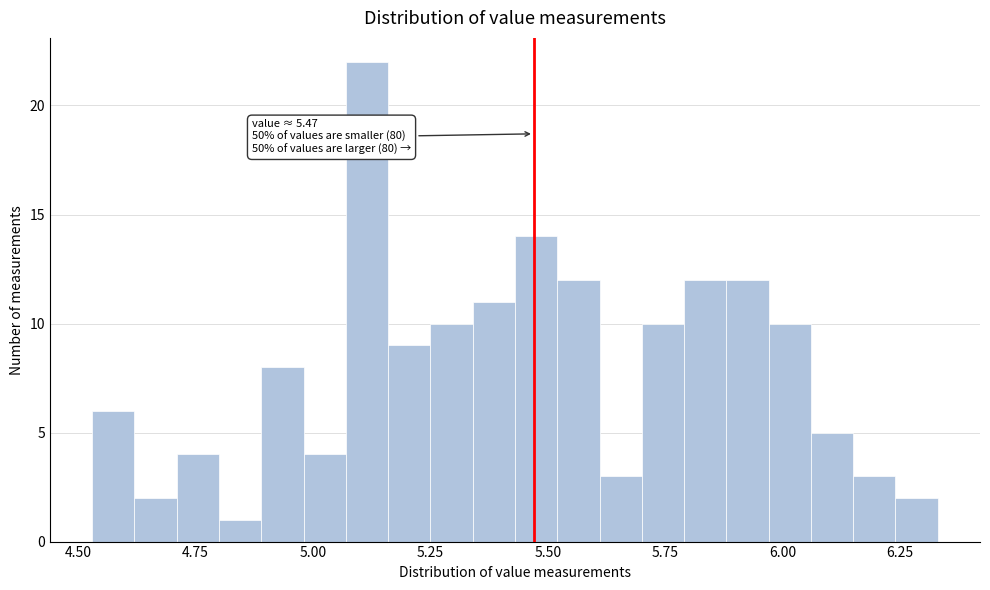

Around what value on the x-axis is the tallest bar? Give the approximate position of its centre, as read against the axis.

5.10